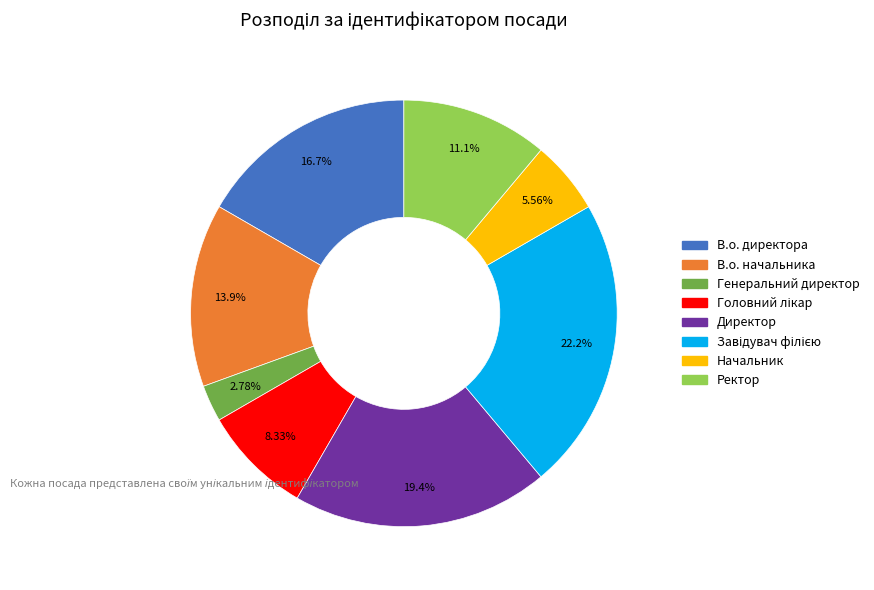

Combined, do Ректор and Директор account for over 50%?

No